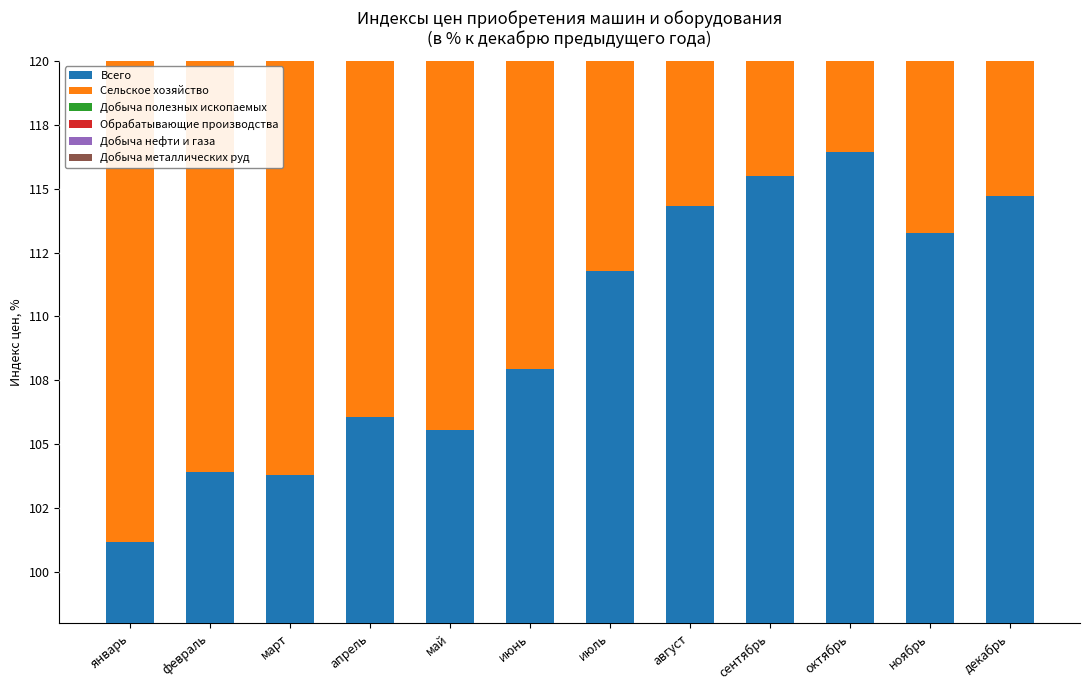

Between май and август, which is larger?

август